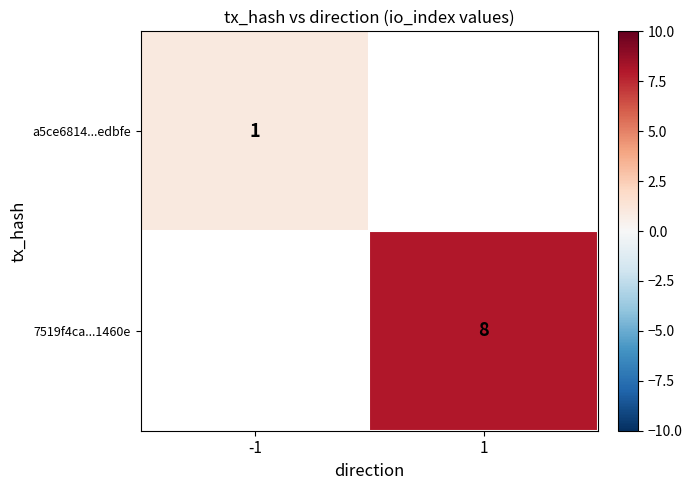

True or false: a5ce6814...edbfe has a value of 0 at -1.

False